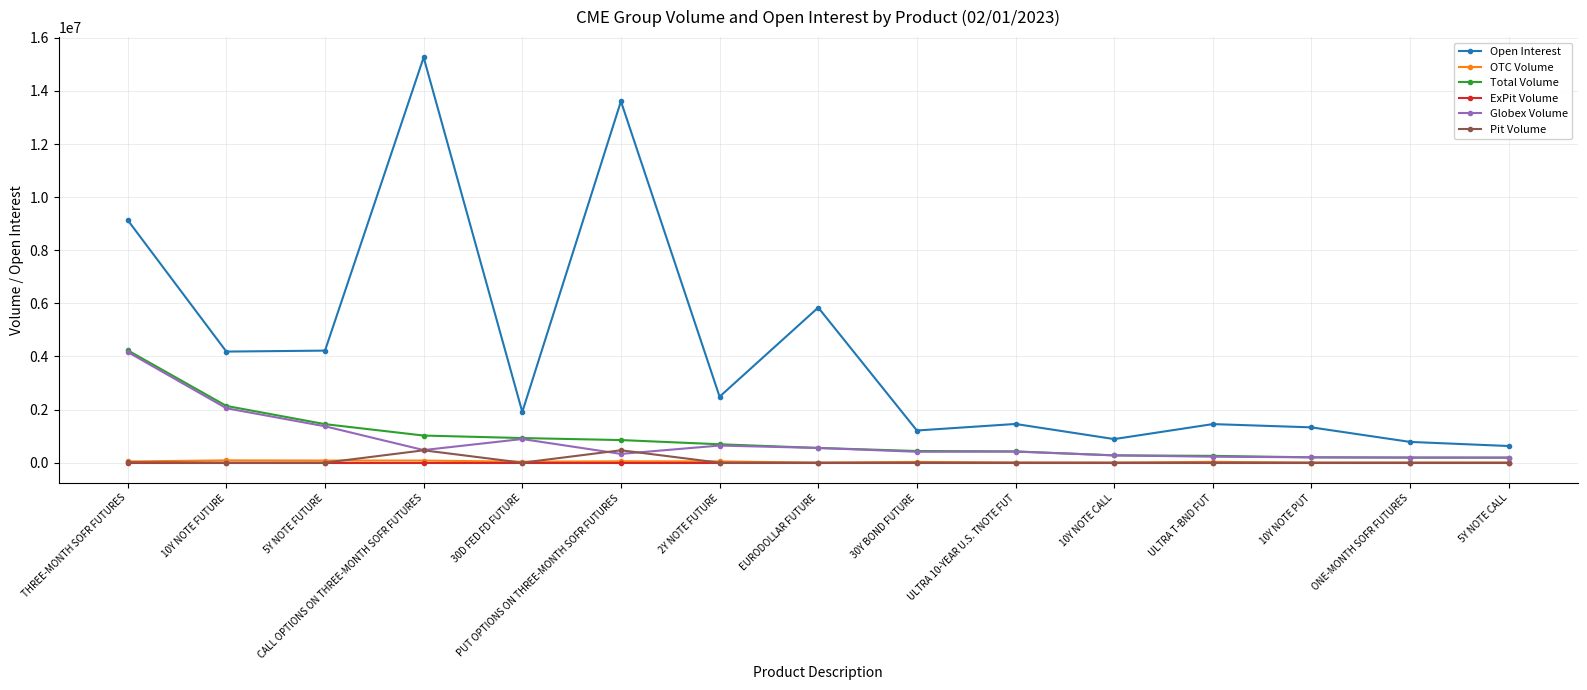

Which series has the largest range (max minus min)?

Open Interest